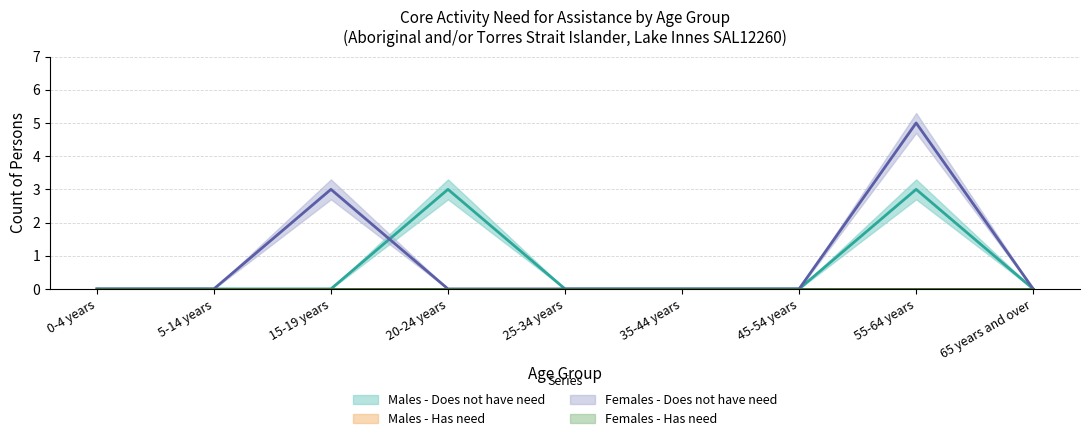

What is the greatest value displayed?

5